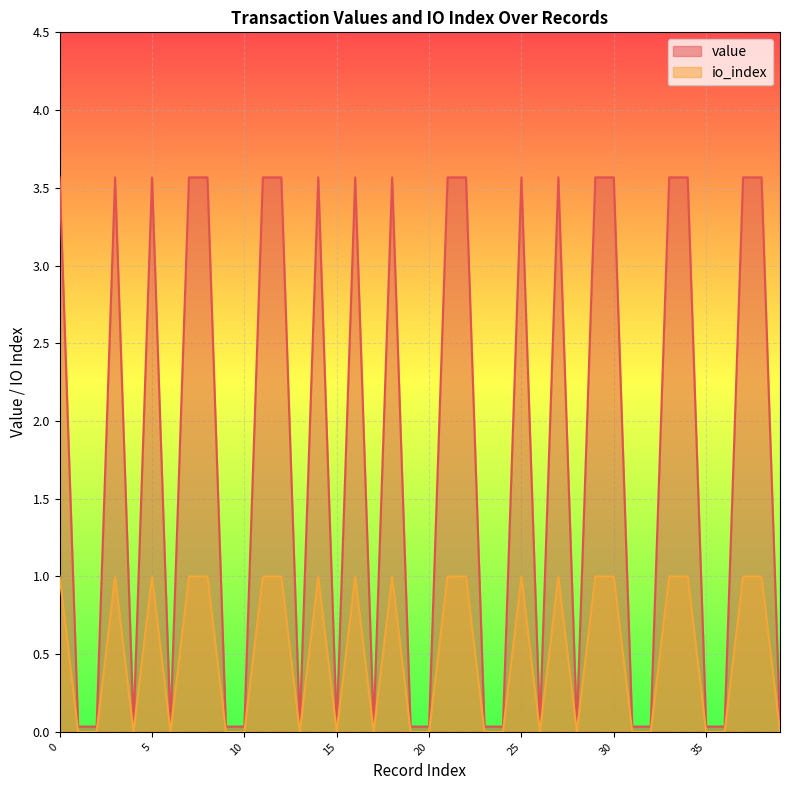

What is the difference between the io_index values at 19 and 7?

1.0